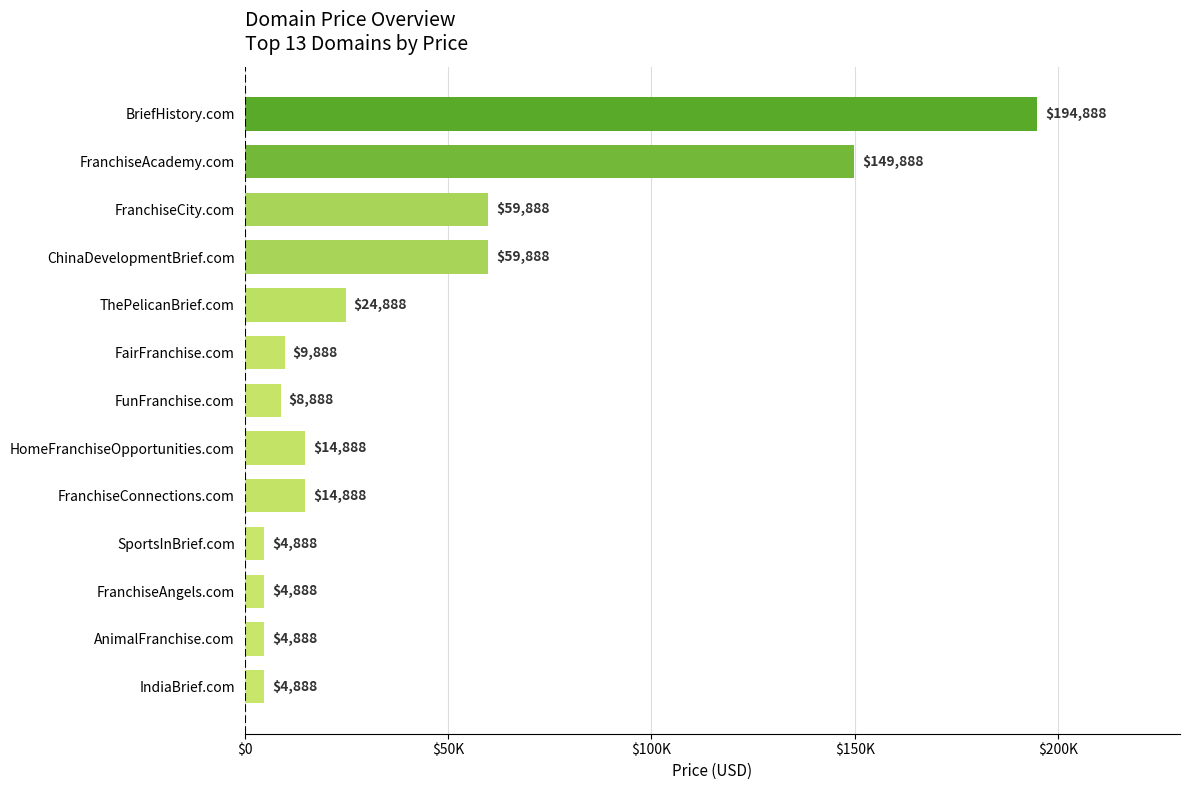

What is the greatest value displayed?

194888